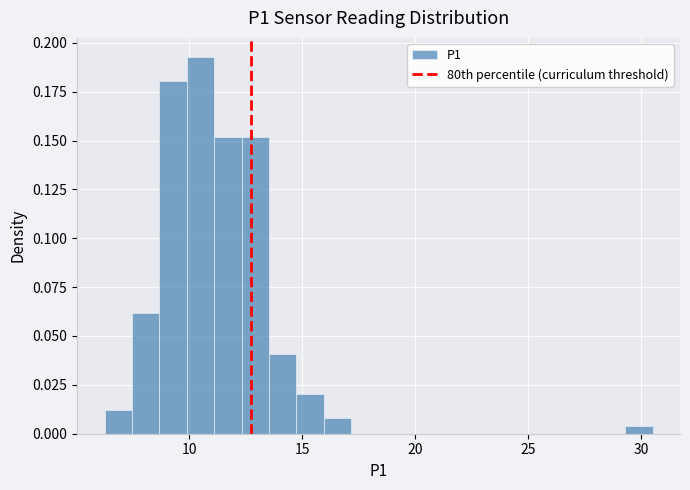

Around what value on the x-axis is the tallest bar? Give the approximate position of its centre, as read against the axis.

10.5